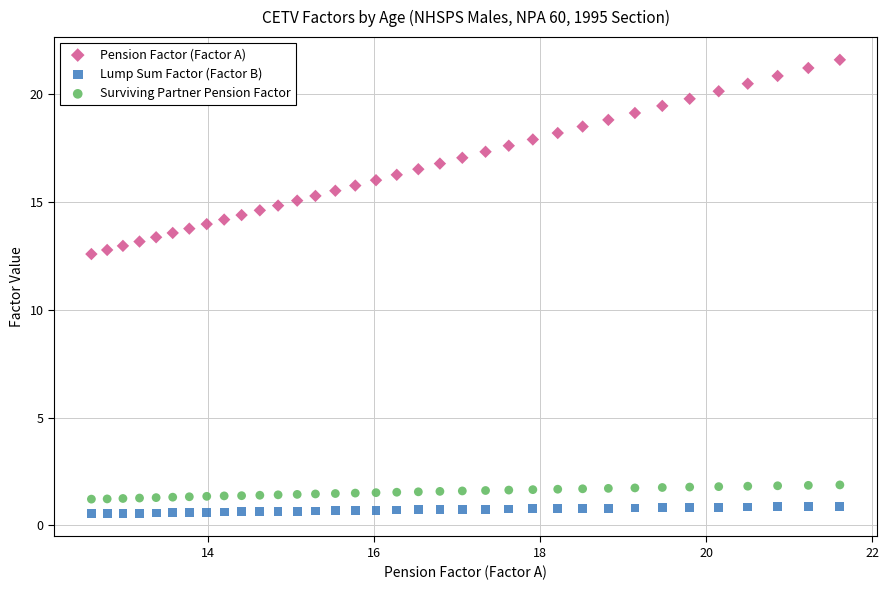

Which series reaches the minimum Y coordinate?

Lump Sum Factor (Factor B)